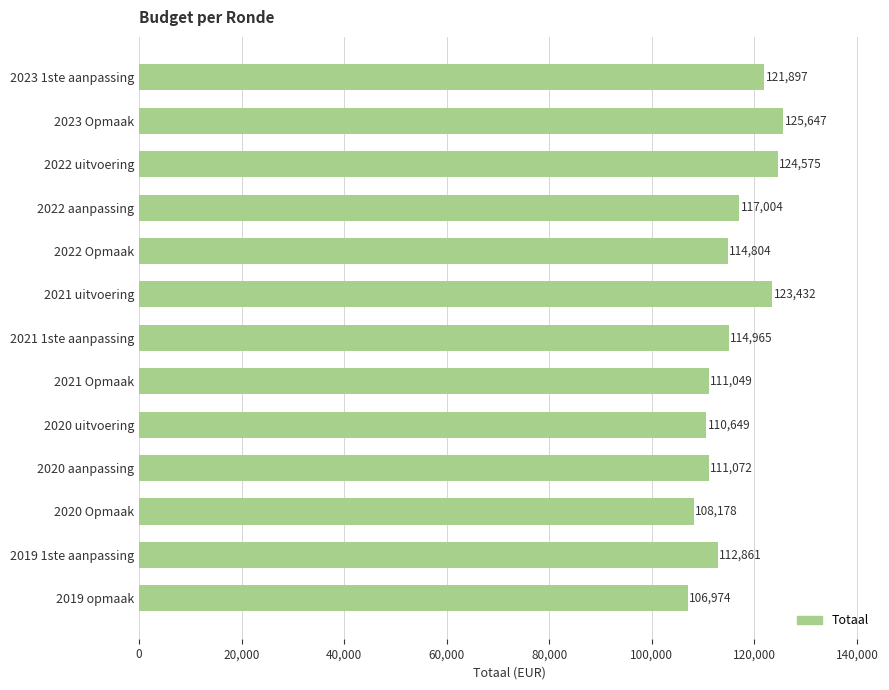

What is the difference between the second highest and minimum values?

17601